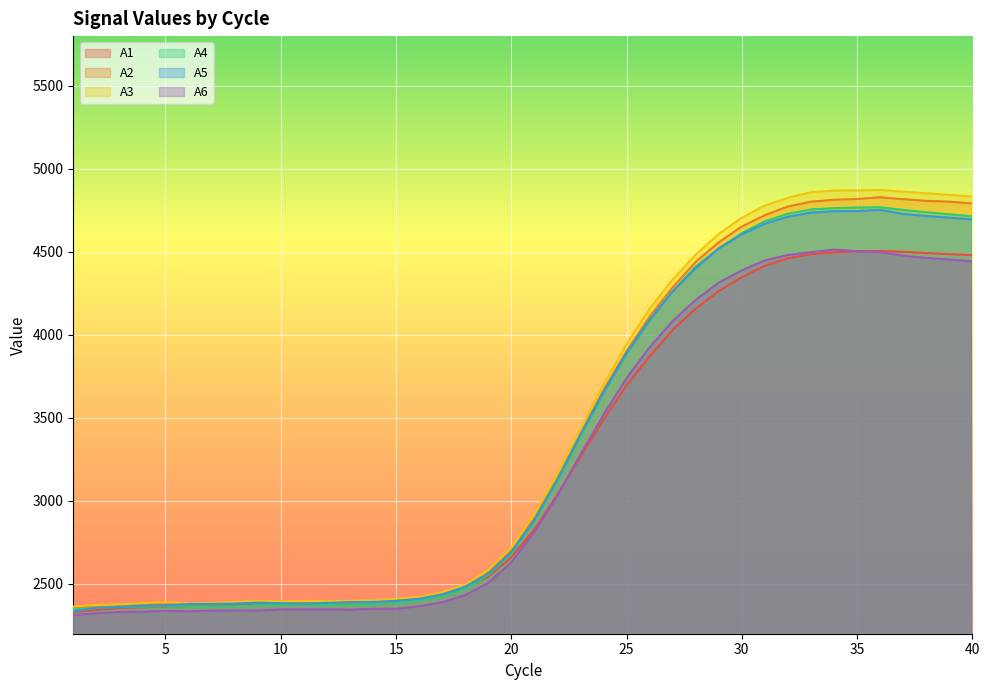

Reading left to right, what are all the values shown in this chart?

A1: 1=2329.9	2=2342.7	3=2355.0	4=2359.0	5=2364.4	6=2364.3	7=2374.5	8=2370.1	9=2376.8	10=2386.1	11=2384.4	12=2387.7	13=2387.3	14=2394.4	15=2406.6	16=2414.3	17=2436.1	18=2475.6	19=2543.1	20=2660.5	21=2828.6	22=3039.1	23=3265.3	24=3489.2	25=3695.4	26=3870.1	27=4030.0	28=4158.7	29=4263.3	30=4348.2	31=4416.2	32=4461.4	33=4486.1	34=4497.6	35=4503.3	36=4505.9	37=4500.5	38=4493.0	39=4486.5	40=4480.5
A2: 1=2360.6	2=2366.7	3=2370.0	4=2381.0	5=2375.2	6=2380.8	7=2382.4	8=2386.5	9=2388.4	10=2389.1	11=2389.3	12=2390.0	13=2387.0	14=2399.4	15=2402.5	16=2420.4	17=2442.6	18=2494.7	19=2573.5	20=2701.9	21=2898.5	22=3138.4	23=3405.9	24=3667.0	25=3901.9	26=4109.2	27=4286.0	28=4440.3	29=4557.5	30=4652.7	31=4721.1	32=4773.6	33=4802.4	34=4814.1	35=4818.4	36=4828.9	37=4817.7	38=4807.7	39=4802.6	40=4792.0
A3: 1=2364.0	2=2372.9	3=2377.0	4=2384.5	5=2391.4	6=2383.0	7=2386.8	8=2391.9	9=2397.4	10=2395.3	11=2397.0	12=2396.8	13=2398.2	14=2401.9	15=2410.5	16=2422.3	17=2449.4	18=2495.7	19=2582.9	20=2716.6	21=2918.8	22=3162.7	23=3433.3	24=3699.7	25=3944.4	26=4157.5	27=4333.8	28=4483.3	29=4608.1	30=4705.6	31=4779.3	32=4825.9	33=4859.4	34=4869.6	35=4870.4	36=4873.0	37=4863.0	38=4853.2	39=4843.6	40=4834.1
A4: 1=2346.9	2=2355.4	3=2362.4	4=2362.3	5=2366.7	6=2363.5	7=2364.9	8=2365.1	9=2371.0	10=2371.8	11=2374.9	12=2373.1	13=2373.5	14=2377.7	15=2386.4	16=2399.6	17=2424.8	18=2470.3	19=2552.7	20=2685.1	21=2877.2	22=3117.4	23=3385.8	24=3645.4	25=3883.0	26=4083.2	27=4262.7	28=4411.8	29=4520.3	30=4612.8	31=4684.3	32=4729.8	33=4755.8	34=4763.7	35=4767.2	36=4769.0	37=4753.0	38=4739.0	39=4726.4	40=4714.6
A5: 1=2335.6	2=2356.1	3=2360.7	4=2369.0	5=2371.0	6=2379.0	7=2379.4	8=2381.2	9=2387.4	10=2383.4	11=2380.2	12=2386.0	13=2390.6	14=2391.4	15=2397.7	16=2410.1	17=2436.0	18=2483.1	19=2560.6	20=2691.8	21=2884.1	22=3126.8	23=3397.9	24=3654.5	25=3890.9	26=4090.4	27=4261.4	28=4402.4	29=4521.3	30=4605.6	31=4669.7	32=4712.2	33=4736.8	34=4745.2	35=4746.2	36=4753.6	37=4729.0	38=4716.3	39=4706.2	40=4696.0
A6: 1=2313.3	2=2322.3	3=2330.7	4=2332.2	5=2337.8	6=2334.5	7=2339.0	8=2339.7	9=2339.3	10=2346.0	11=2345.8	12=2346.5	13=2344.4	14=2350.4	15=2350.0	16=2365.5	17=2389.1	18=2432.1	19=2505.8	20=2629.2	21=2813.2	22=3030.9	23=3279.1	24=3518.5	25=3739.0	26=3925.1	27=4082.8	28=4210.6	29=4314.6	30=4388.4	31=4449.1	32=4481.2	33=4498.4	34=4513.6	35=4504.3	36=4498.1	37=4477.7	38=4463.6	39=4454.2	40=4443.4